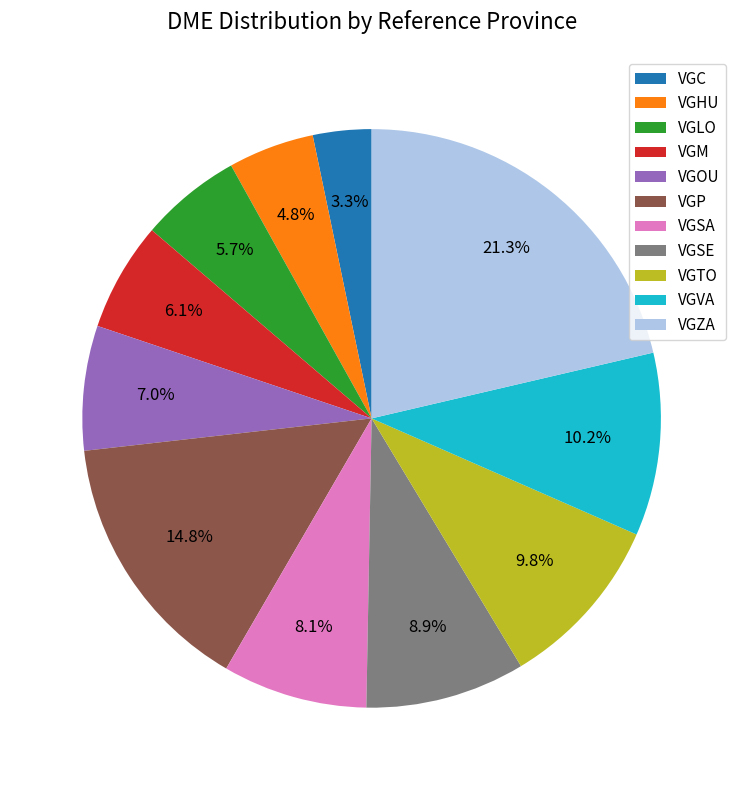

What is the largest slice in the pie chart?

VGZA